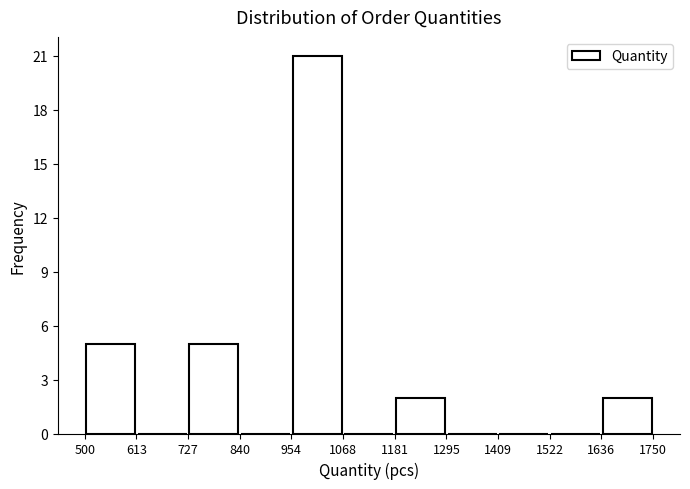

Which range on the x-axis has the tallest bar?

954 to 1068